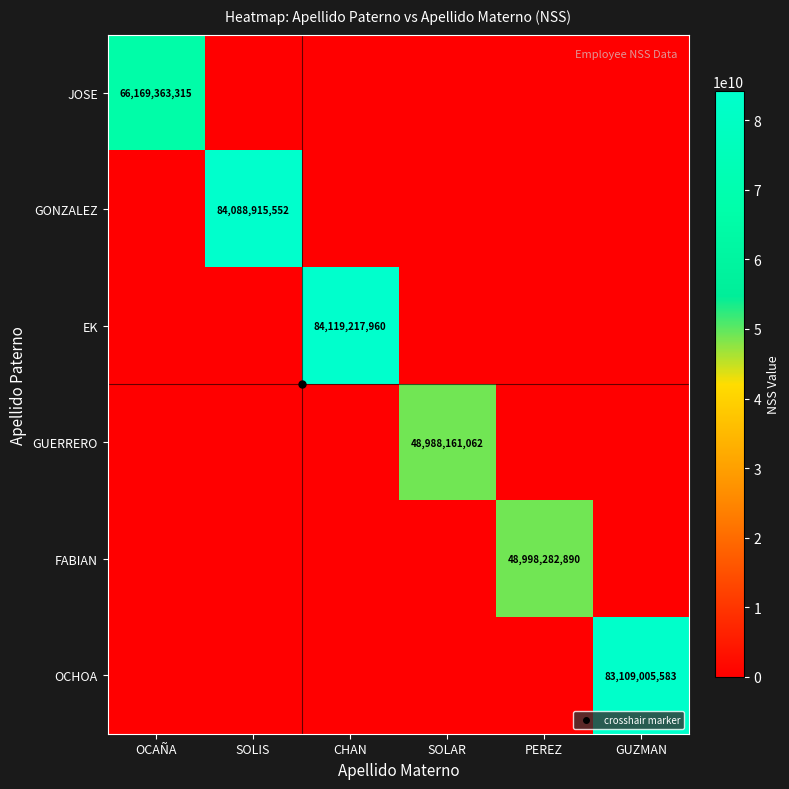

What is the maximum value for EK?

84119217960